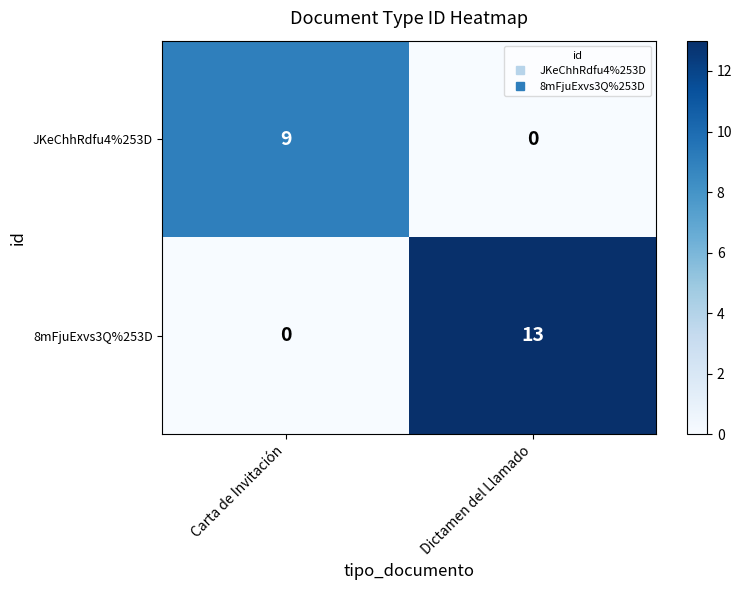

What is the total value across all series at Dictamen del Llamado?

13